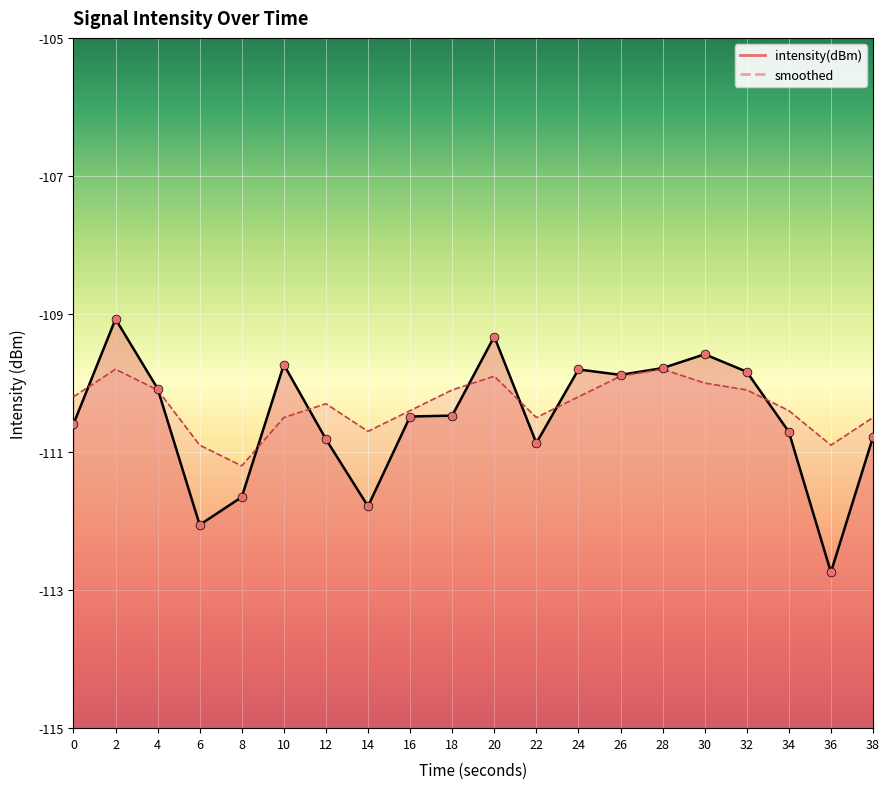

Is the value of intensity(dBm) at 24 greater than the value of smoothed at 30?

Yes